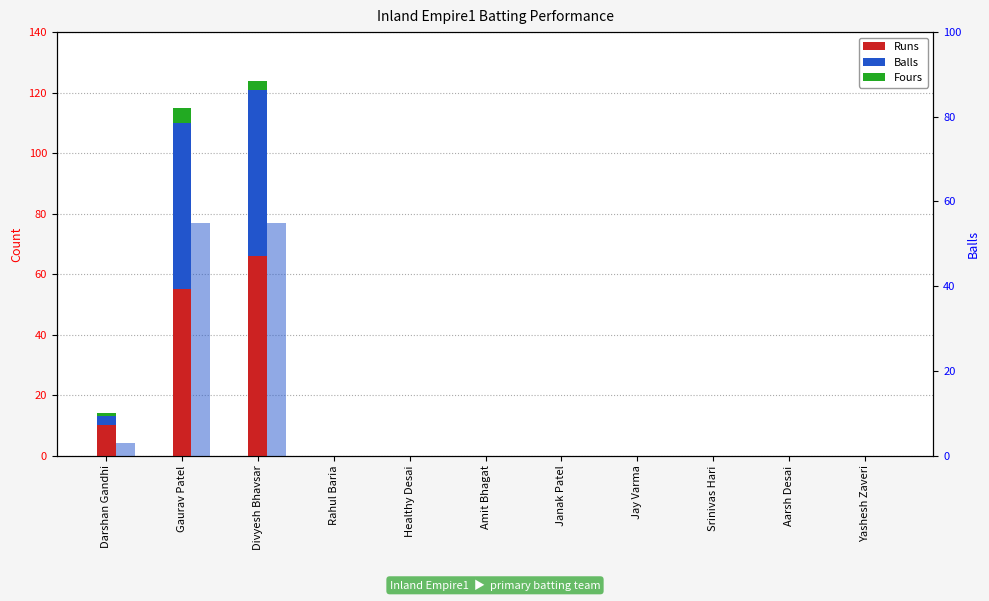

Count the number of categories in the chart.

11